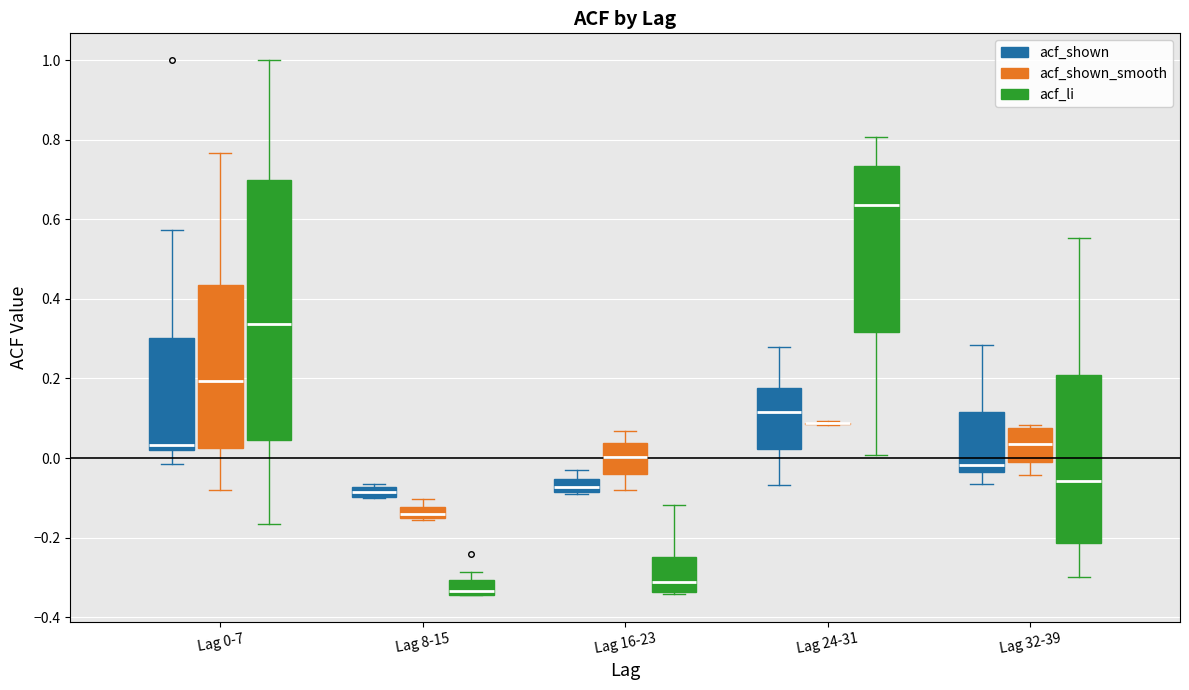

Comparing the boxes themselves (not the whiskers), which one is the tallest?

Lag 0-7 (acf_li)